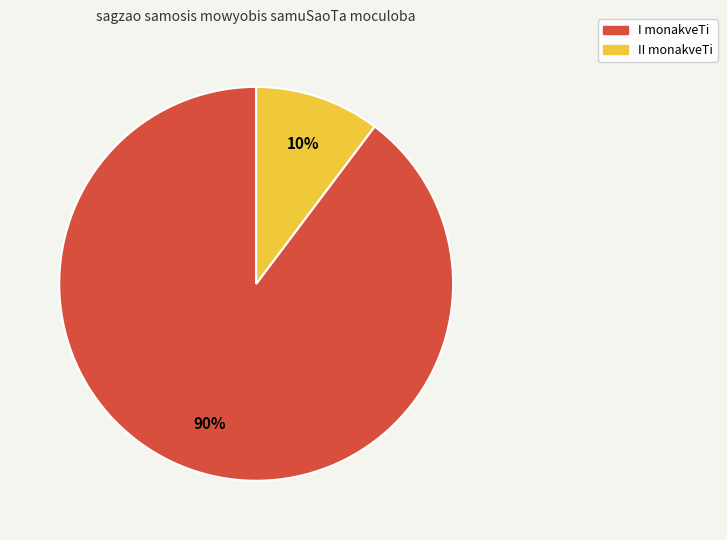

Is there a majority slice in this chart?

Yes